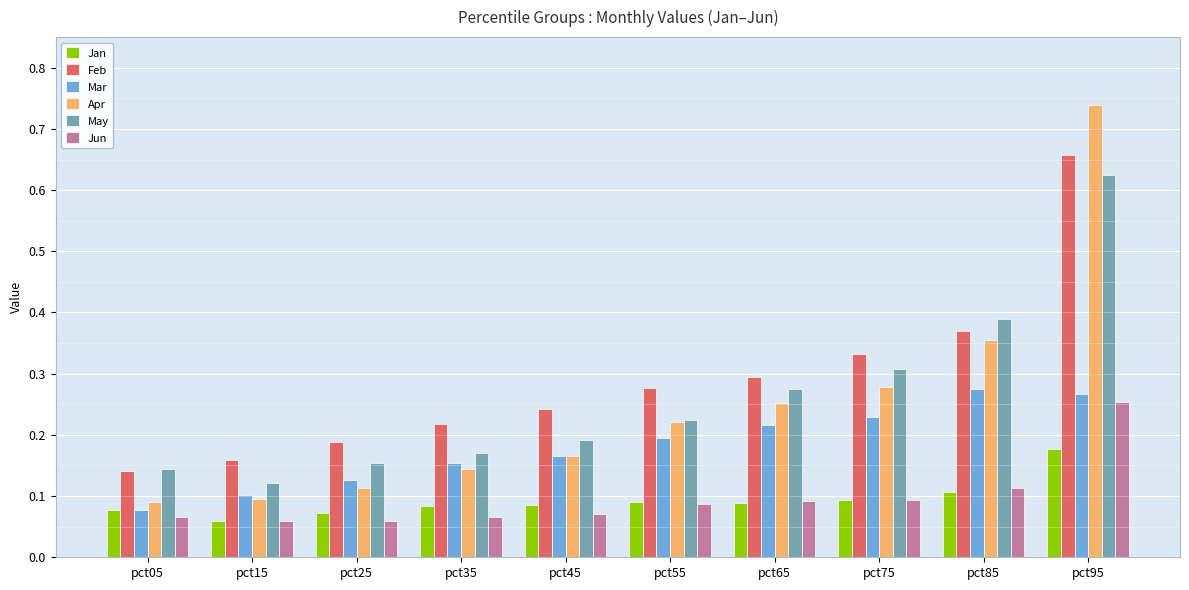

The value of Apr at pct65 is 0.4. True or false?

False